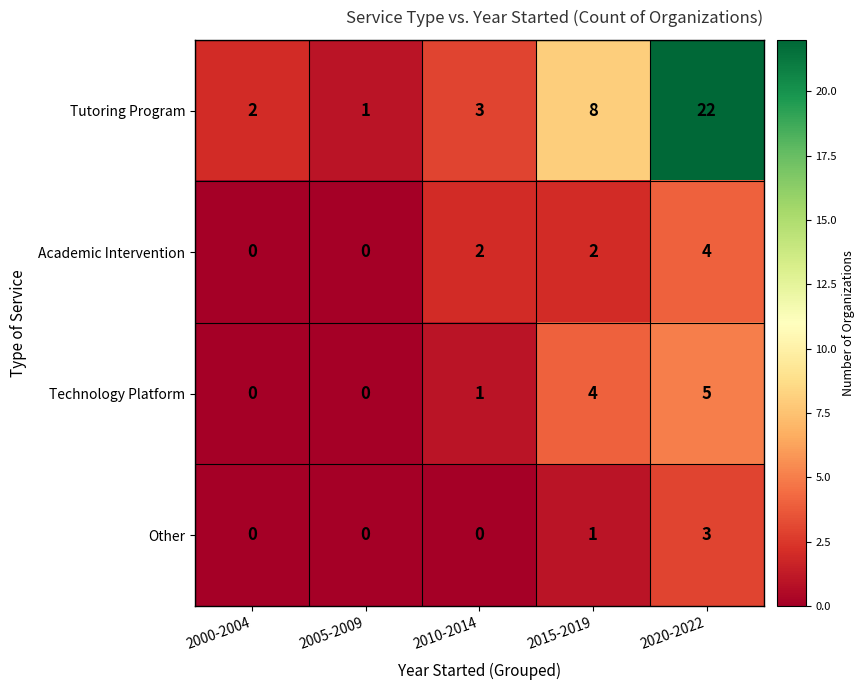

Reading left to right, extract all data points from this chart.

Tutoring Program: 2	1	3	8	22
Academic Intervention: 0	0	2	2	4
Technology Platform: 0	0	1	4	5
Other: 0	0	0	1	3